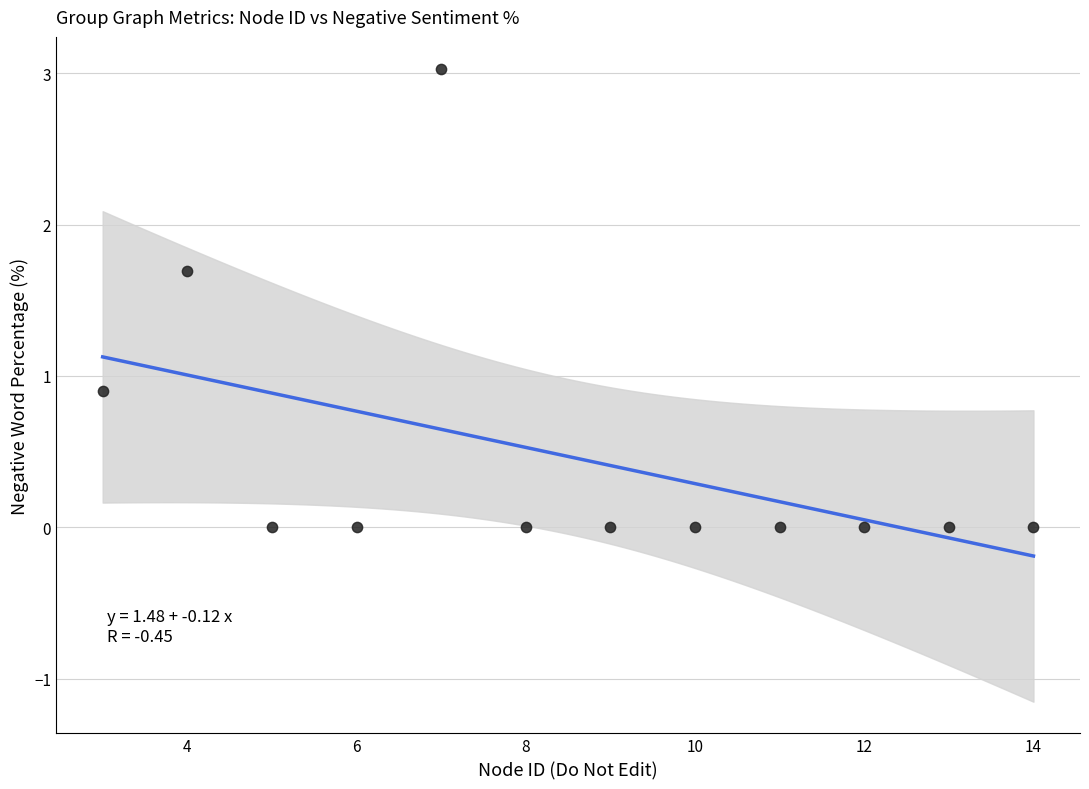

What Y value in the scatter plot is closest to 1?

0.9